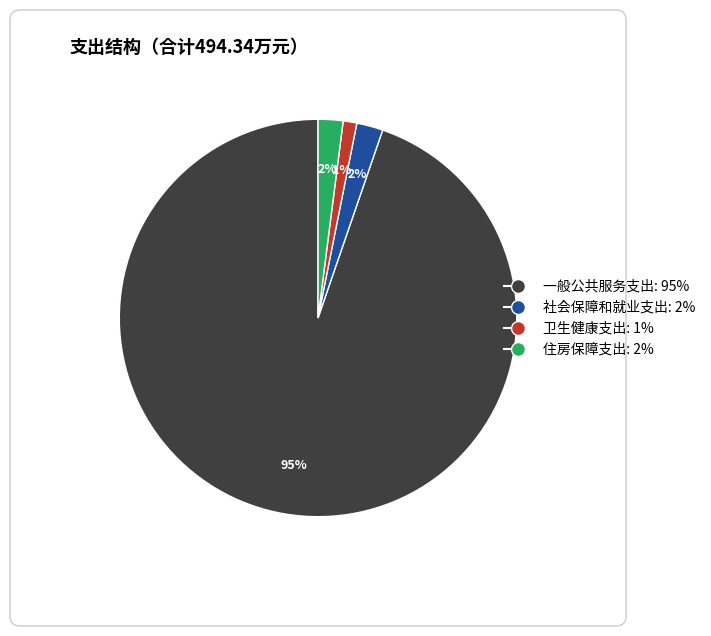

The 一般公共服务支出 slice represents 95% of the pie. True or false?

True